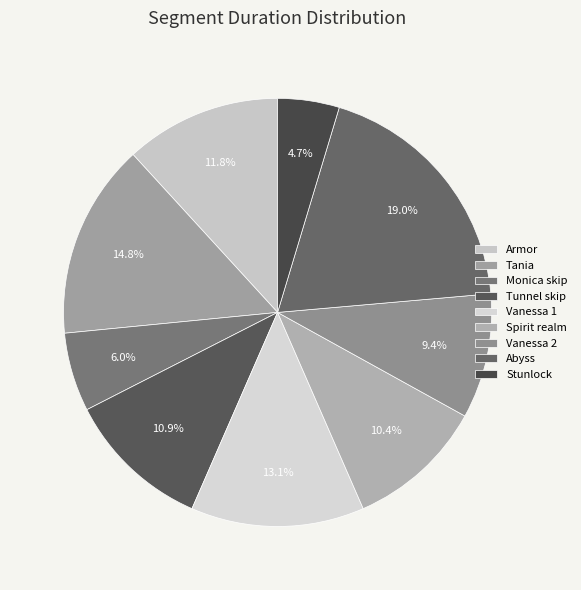

Rank the categories by value from highest to lowest.

Abyss, Tania, Vanessa 1, Armor, Tunnel skip, Spirit realm, Vanessa 2, Monica skip, Stunlock